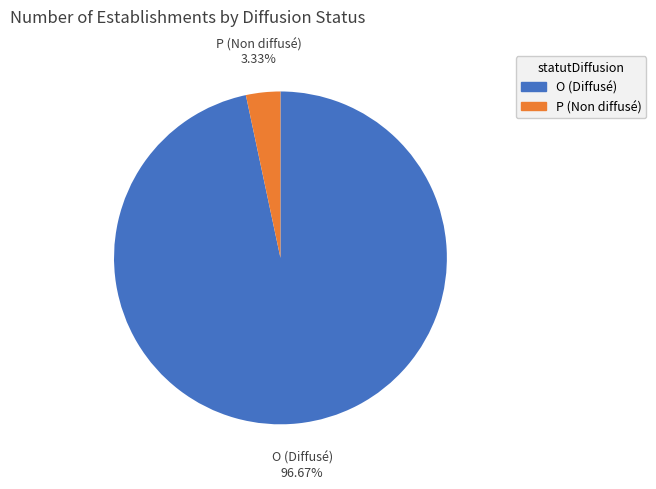

What portion of the pie excludes P?

96.7%